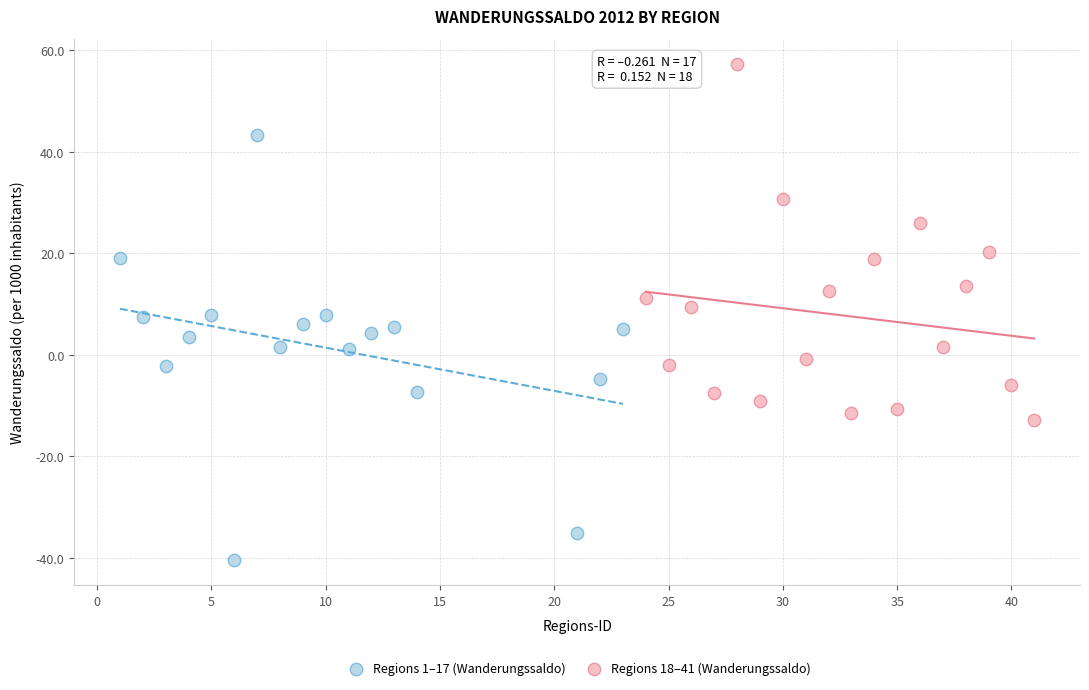

What are all the series names shown in the legend?

Regions 1–17 (Wanderungssaldo), Regions 18–41 (Wanderungssaldo)